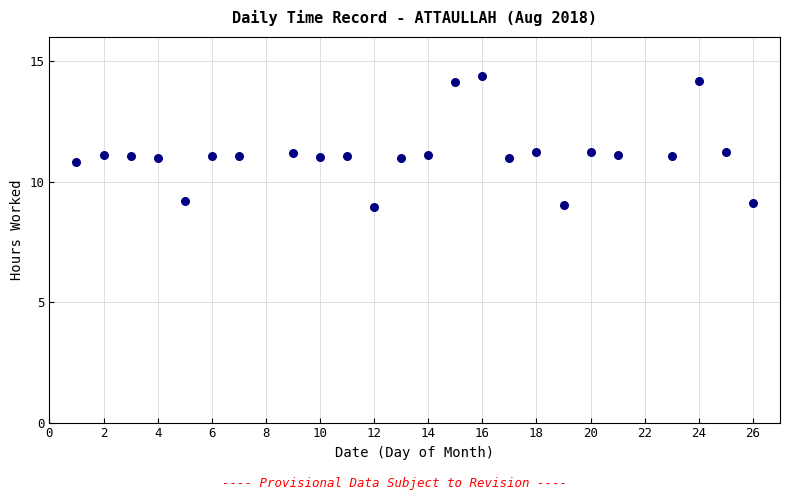

What is the range of X values (max minus min)?

25.0